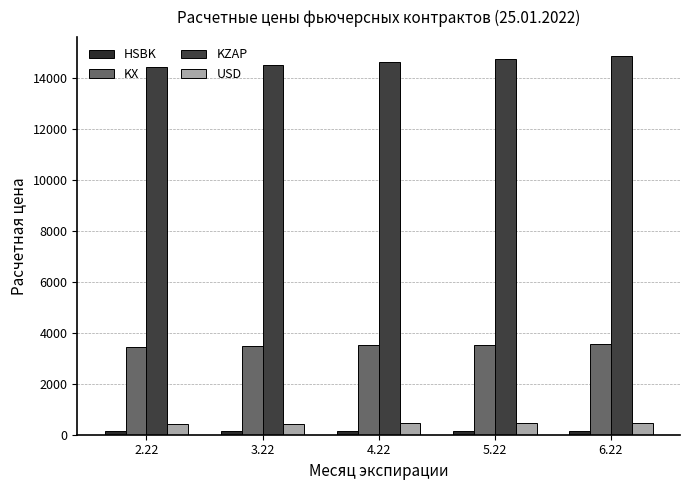

Which series changed the most between 4.22 and 5.22?

KZAP